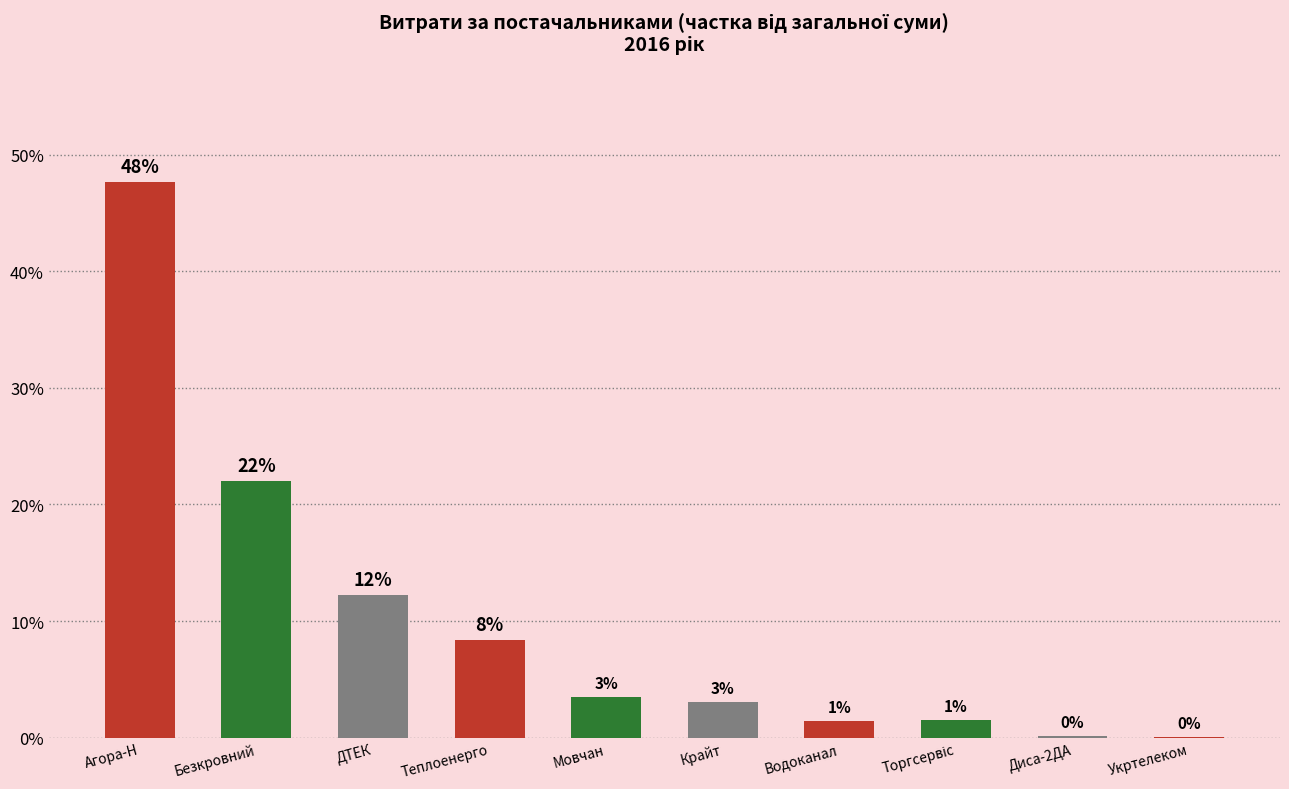

What is the difference between the maximum and minimum values?

47.6